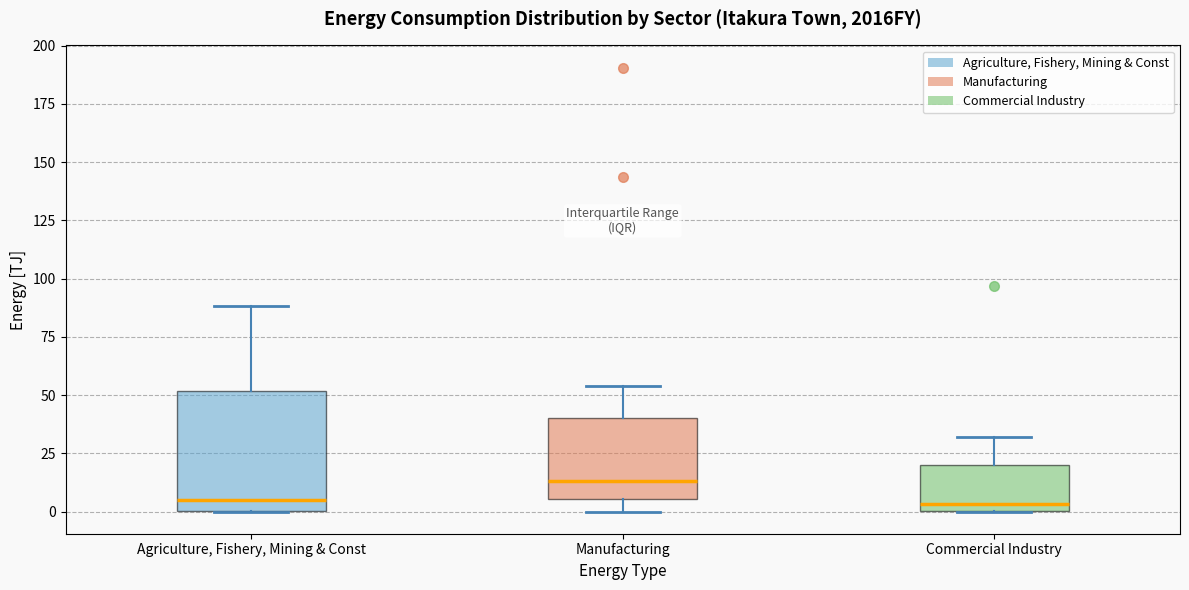

Which box is the tallest, from its lower edge to its upper edge?

Agriculture, Fishery, Mining & Const